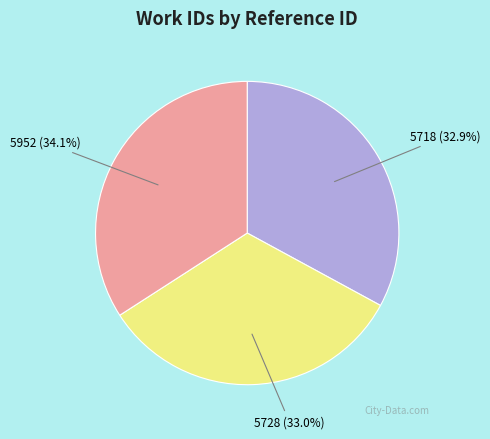

Is there a majority slice in this chart?

No